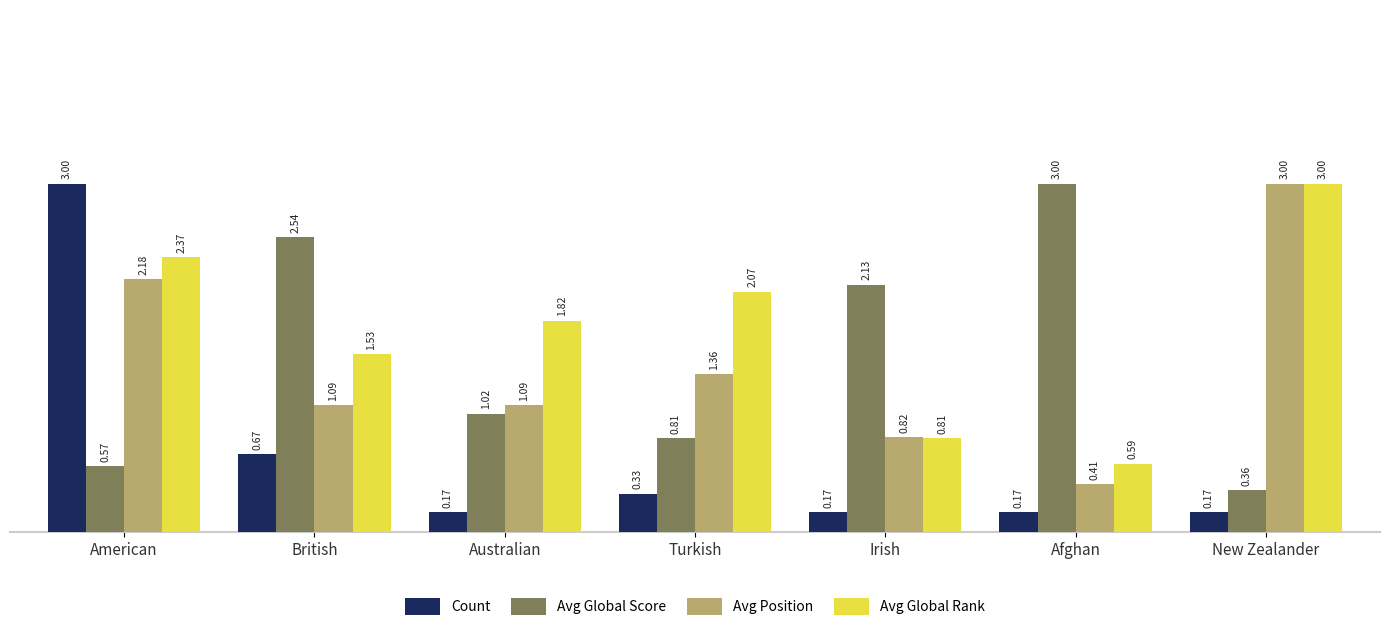

What is the sum of all Avg Global Score values?

10.4